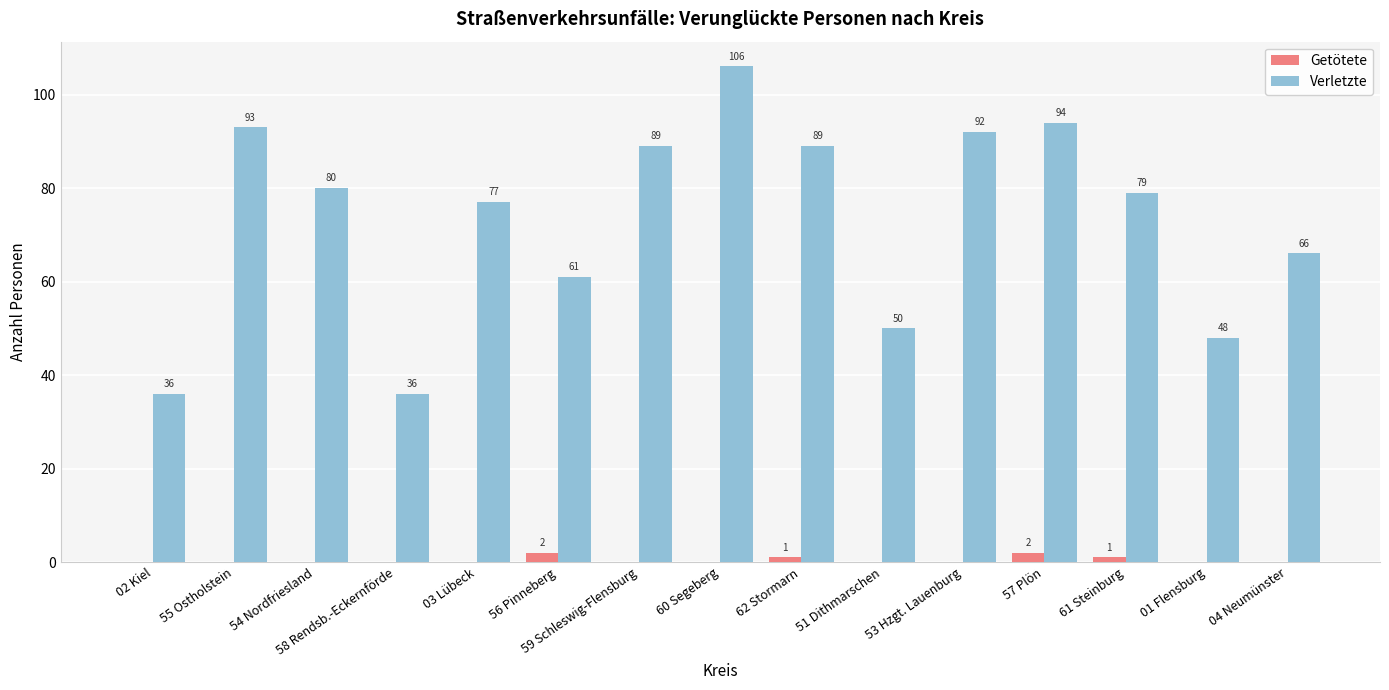

Is the value of Verletzte at 60 Segeberg greater than the value of Getötete at 57 Plön?

Yes